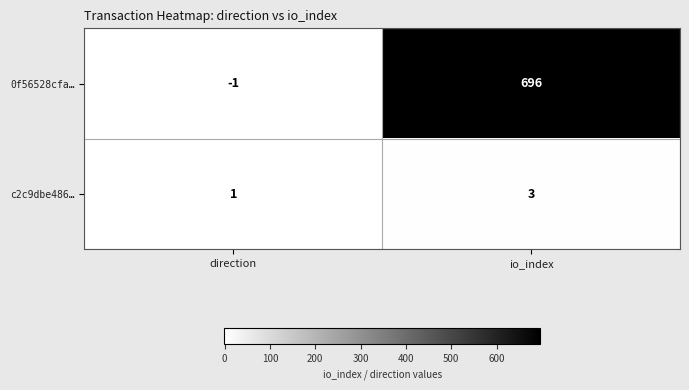

Reading left to right, what are all the values shown in this chart?

0f56528cfa…: -1	696
c2c9dbe486…: 1	3